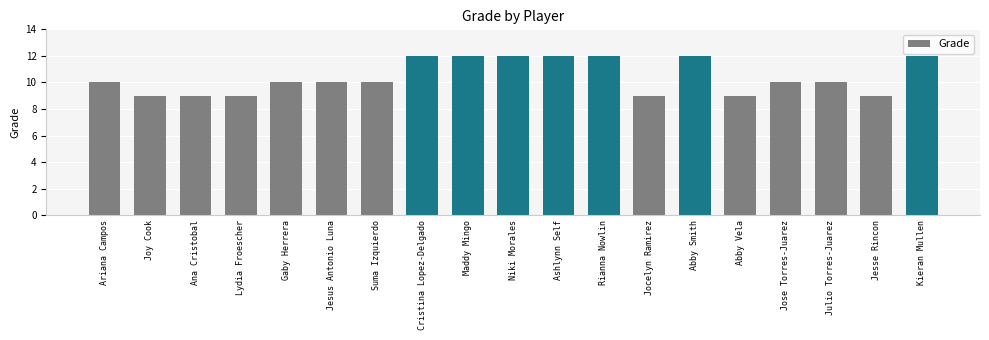

What value does the data have at Suma Izquierdo?

10